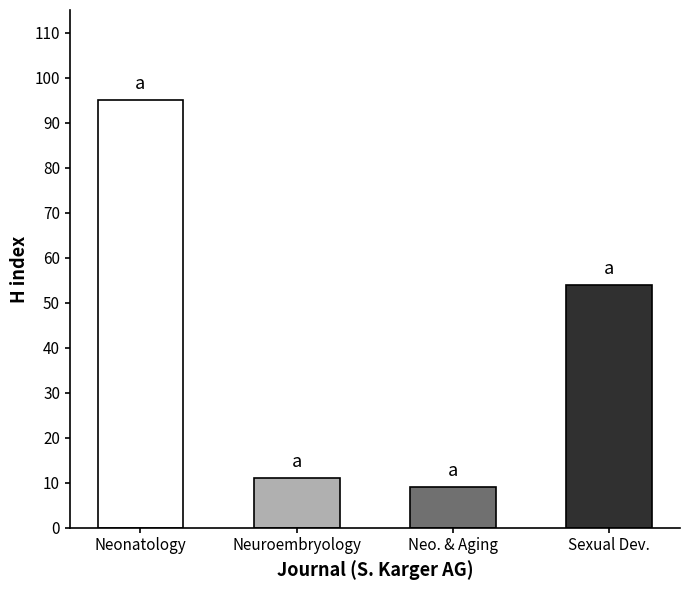

Where does the data first go above 54?

Neonatology